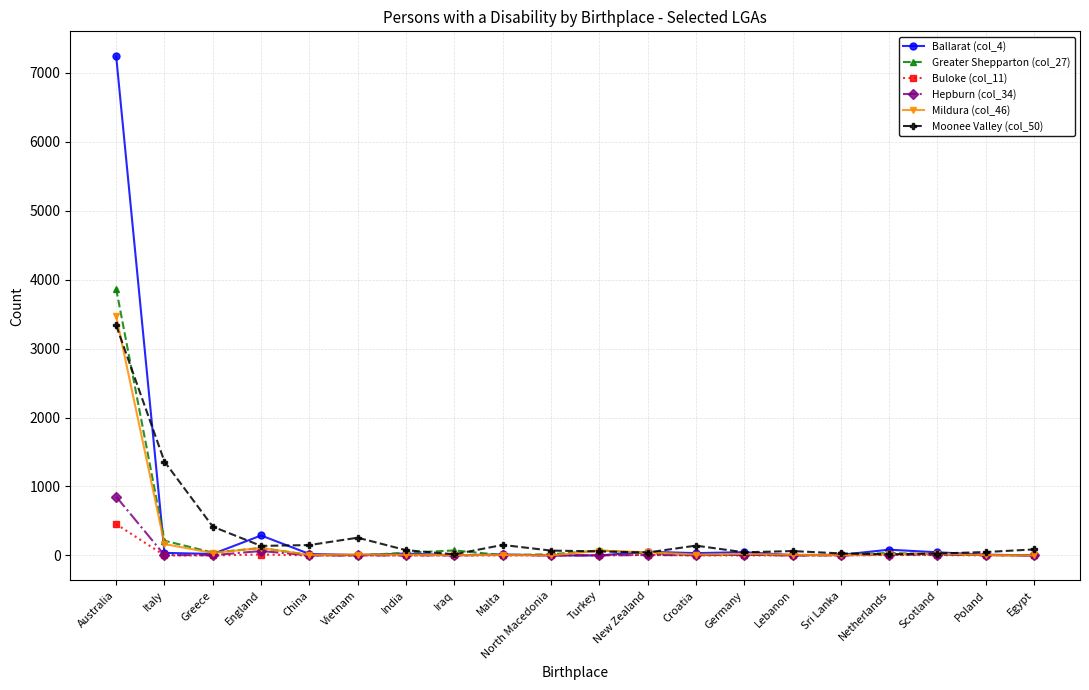

Which category has the highest value in the Hepburn (col_34) series?

Australia